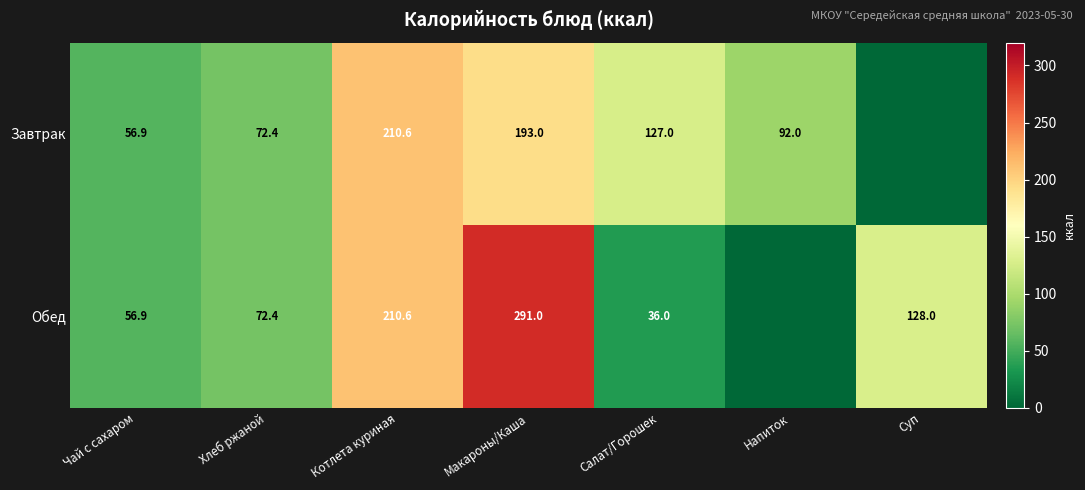

What is the spread (max minus min) of values at Салат/Горошек?

91.0